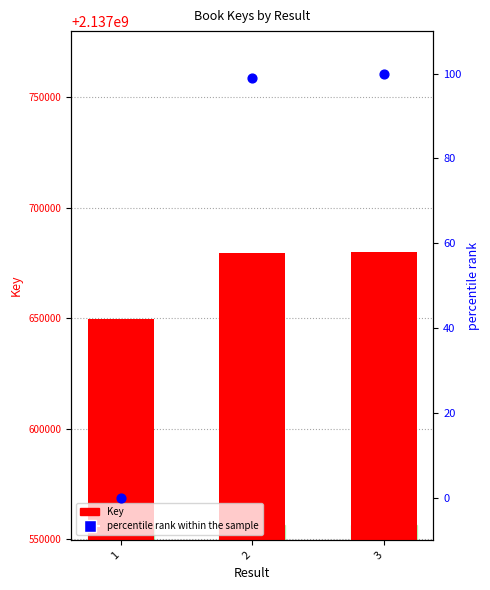

At how many categories does at least one series exceed 1446141296?

3